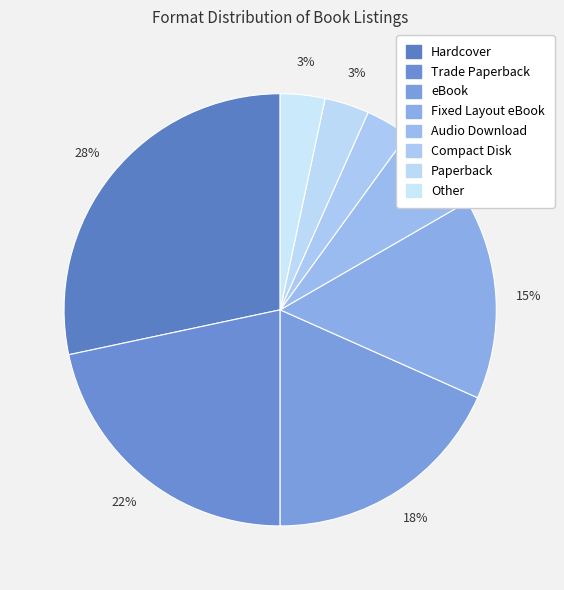

Is the sum of eBook and Compact Disk greater than half?

No